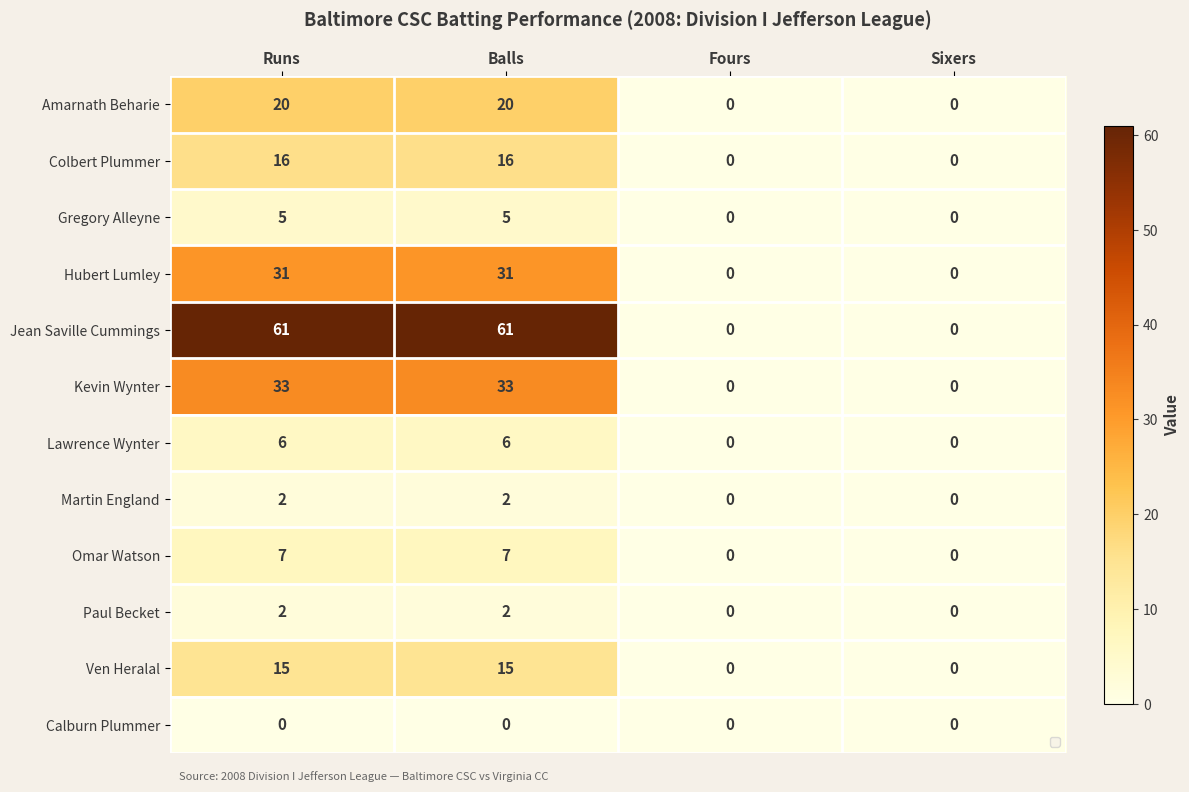

The value of Amarnath Beharie at Fours is 0. True or false?

True